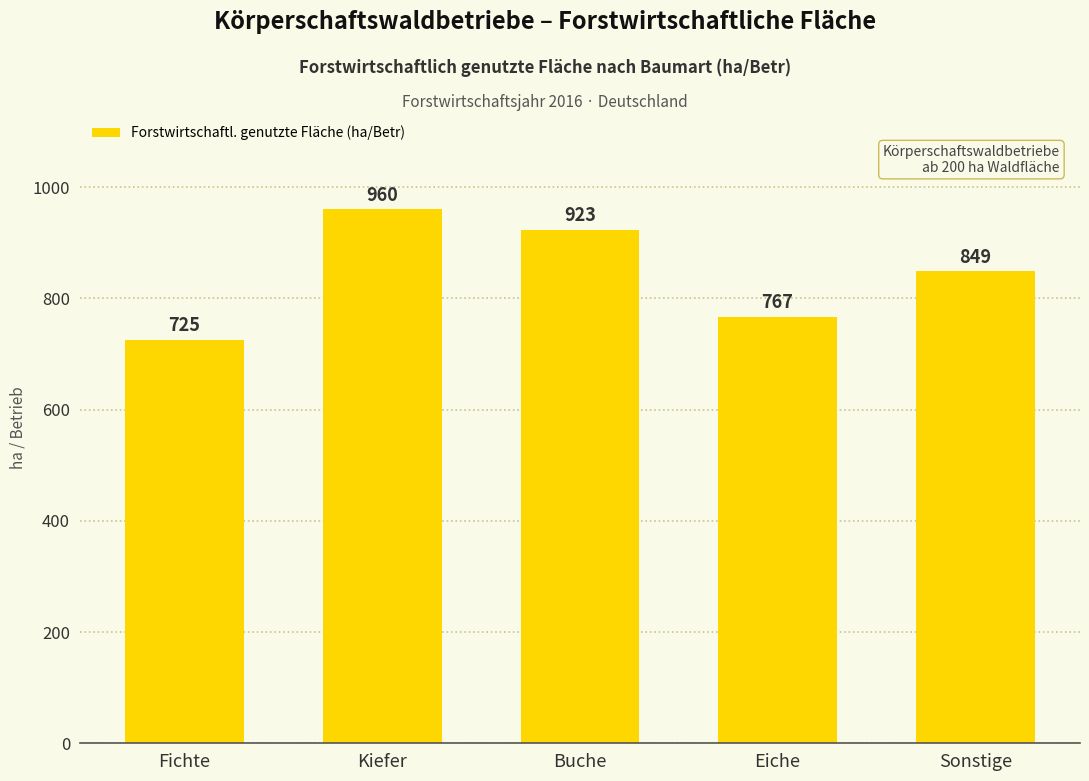

List the labels in order of value, largest first.

Kiefer, Buche, Sonstige, Eiche, Fichte